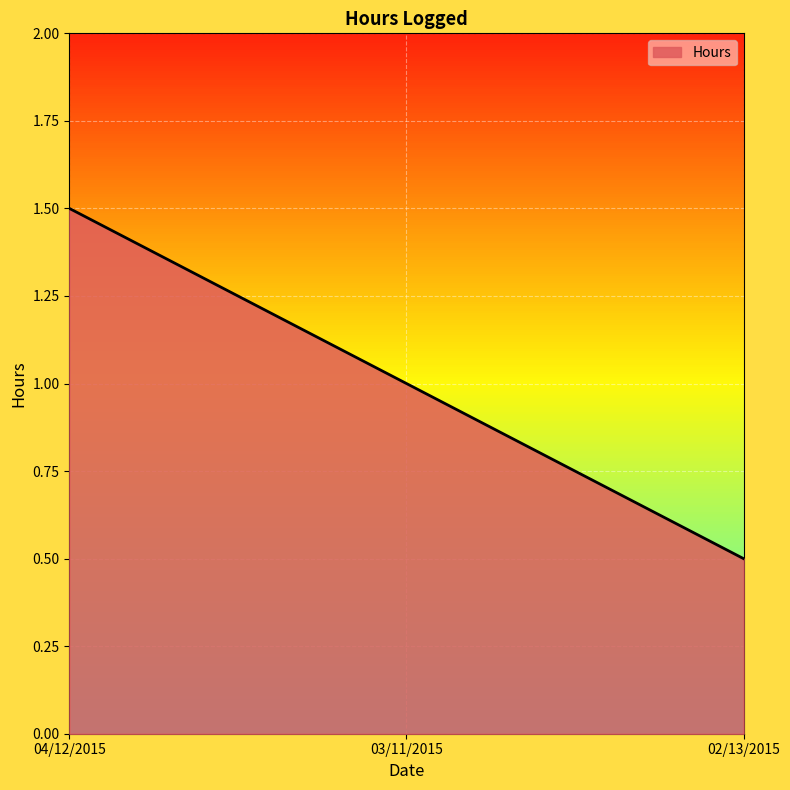

What is the smallest value displayed?

0.5